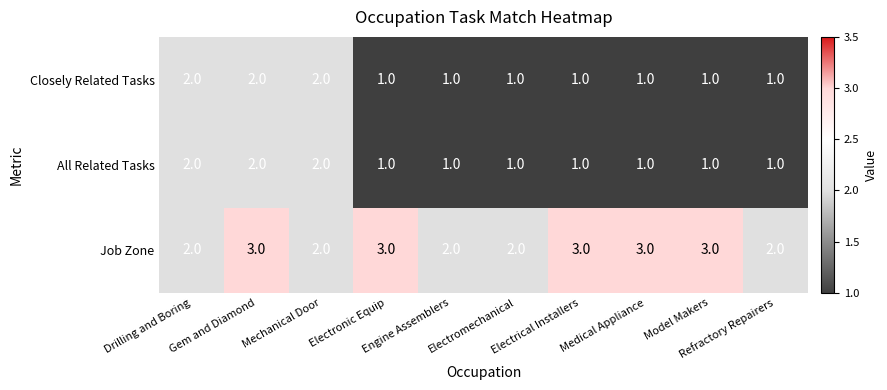

What is the difference between the highest and lowest values at Medical Appliance?

2